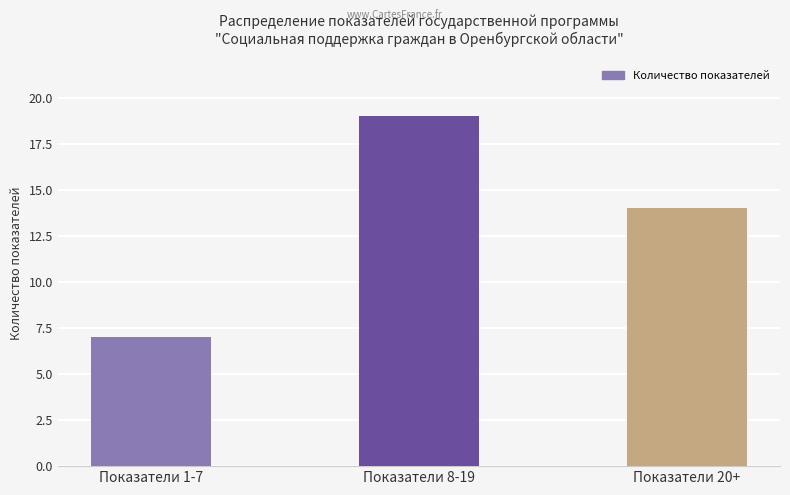

What is the ratio of the value at Показатели 1-7 to the value at Показатели 20+?

0.5